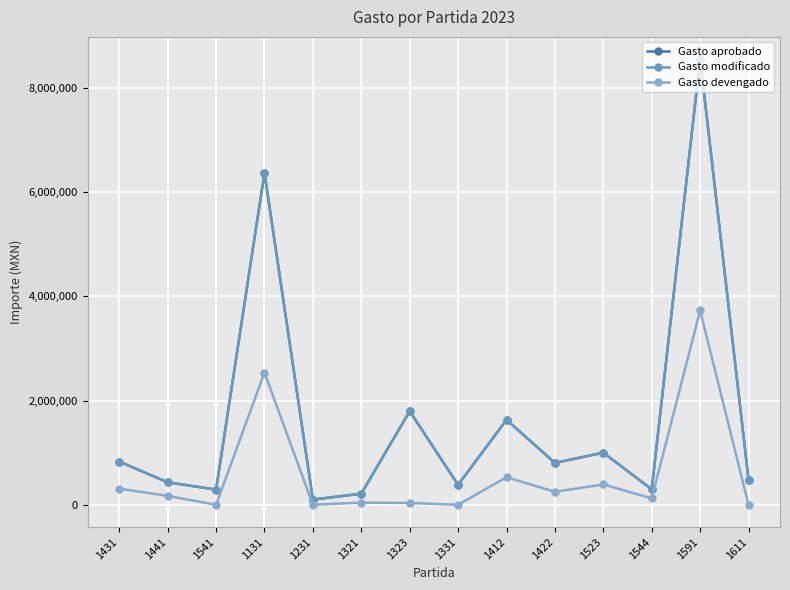

Reading right to left, transcribe all the data shown in this chart.

Gasto aprobado: 1611=481213.0	1591=8552148.0	1544=296664.0	1523=1000000.0	1422=804018.0	1412=1631479.0	1331=382501.0	1323=1796500.0	1321=213054.0	1231=100000.0	1131=6370705.0	1541=291407.0	1441=431136.0	1431=828402.0
Gasto modificado: 1611=481213.0	1591=8552148.0	1544=296664.0	1523=1000000.0	1422=804018.0	1412=1631479.0	1331=382501.0	1323=1796500.0	1321=213054.0	1231=100000.0	1131=6370705.0	1541=291407.0	1441=431136.0	1431=828402.0
Gasto devengado: 1611=0.0	1591=3731029.6	1544=123011.0	1523=390658.8	1422=248739.2	1412=529161.0	1331=0.0	1323=34895.0	1321=41612.7	1231=0.0	1131=2538705.5	1541=0.0	1441=170985.5	1431=309382.3